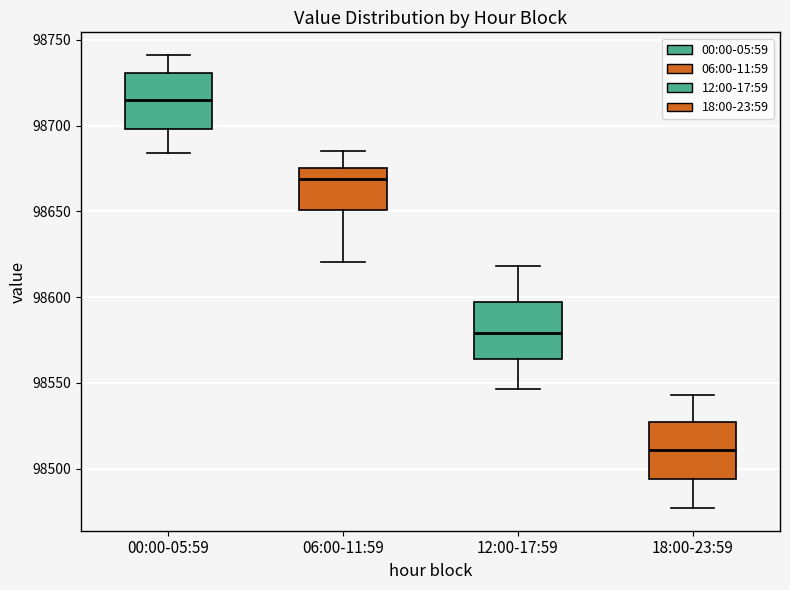

Reading left to right, read every box against the y-axis: the position of its median line, the range the box covers, and the ends of its whiskers. The values are not printed on the chart, so give them approximately, as read against the axis.

00:00-05:59: median 98715, box 98700 to 98730, whiskers 98685 to 98740
06:00-11:59: median 98670, box 98650 to 98675, whiskers 98620 to 98685
12:00-17:59: median 98580, box 98565 to 98595, whiskers 98545 to 98620
18:00-23:59: median 98510, box 98495 to 98525, whiskers 98475 to 98545